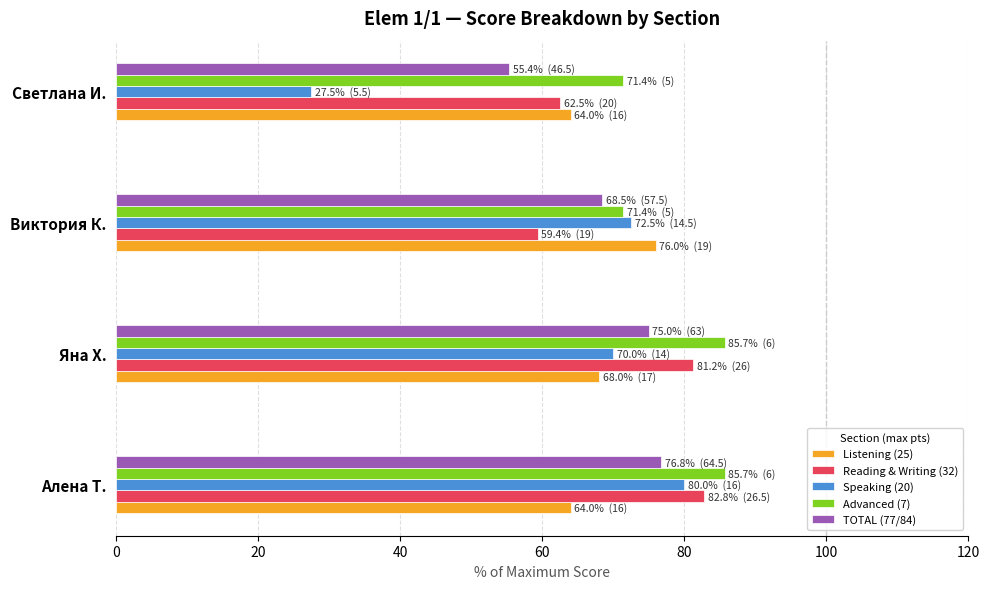

How many values in the Reading & Writing (32) series exceed 81?

2